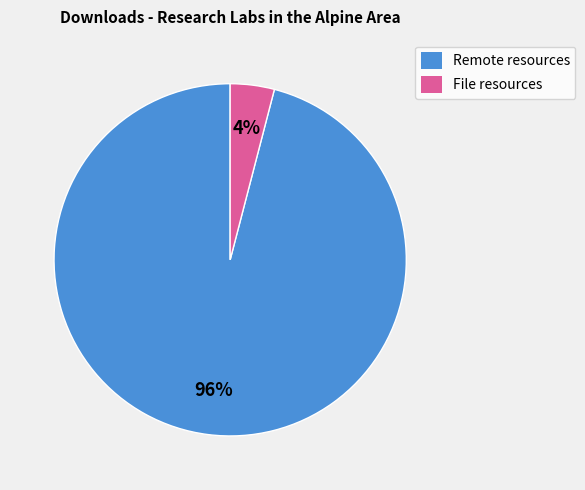

To the nearest percent, what is the average slice percentage?

50%